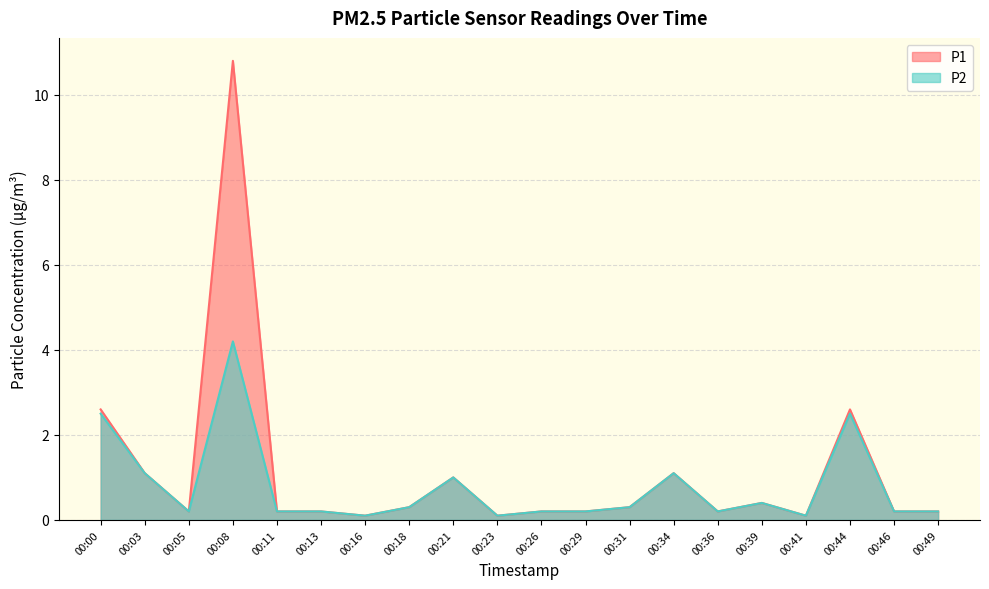

Reading left to right, transcribe all the data shown in this chart.

P1: 00:00=2.6	00:03=1.1	00:05=0.2	00:08=10.8	00:11=0.2	00:13=0.2	00:16=0.1	00:18=0.3	00:21=1.0	00:23=0.1	00:26=0.2	00:29=0.2	00:31=0.3	00:34=1.1	00:36=0.2	00:39=0.4	00:41=0.1	00:44=2.6	00:46=0.2	00:49=0.2
P2: 00:00=2.5	00:03=1.1	00:05=0.2	00:08=4.2	00:11=0.2	00:13=0.2	00:16=0.1	00:18=0.3	00:21=1.0	00:23=0.1	00:26=0.2	00:29=0.2	00:31=0.3	00:34=1.1	00:36=0.2	00:39=0.4	00:41=0.1	00:44=2.5	00:46=0.2	00:49=0.2